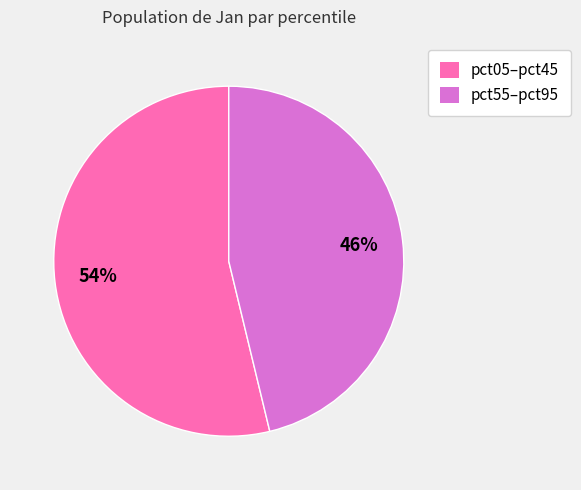

How many slices are in this pie chart?

2